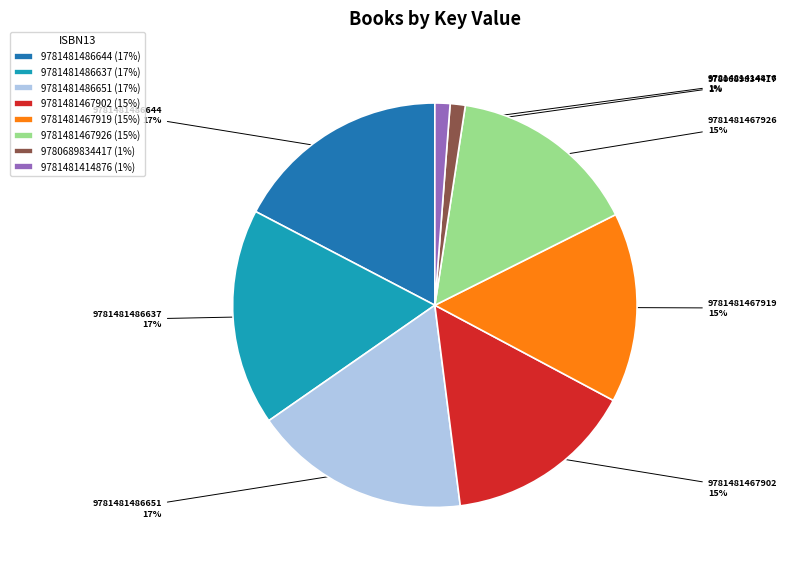

To the nearest percent, what is the average slice percentage?

12%